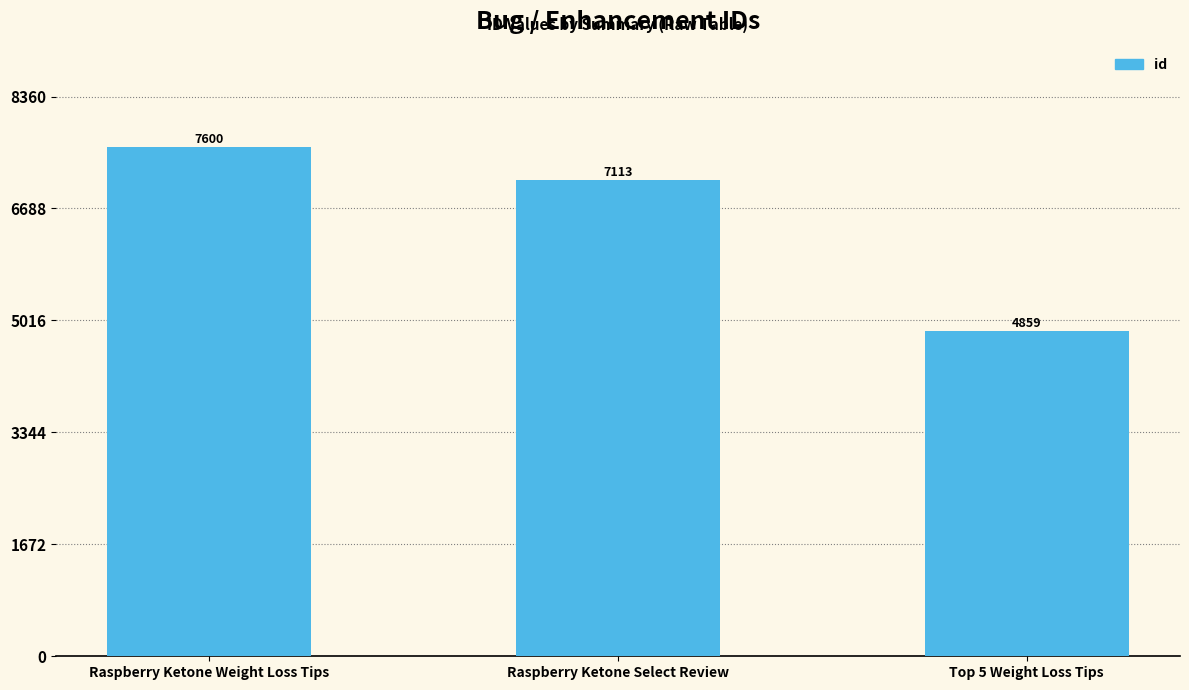

Read the value at Top 5 Weight Loss Tips, to the nearest 50.

4850